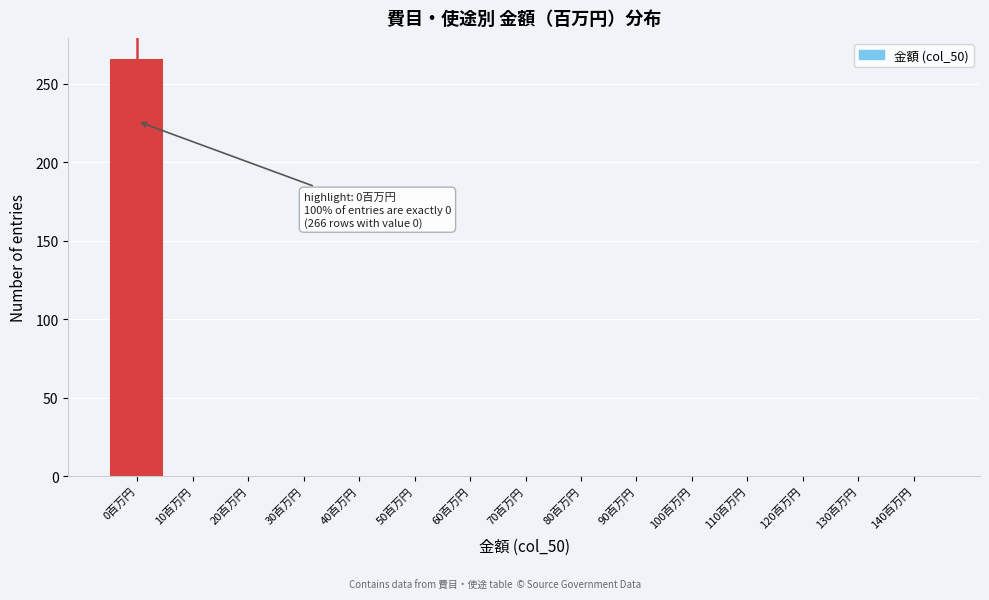

Reading left to right, extract all data points from this chart.

0百万円=266	10百万円=0	20百万円=0	30百万円=0	40百万円=0	50百万円=0	60百万円=0	70百万円=0	80百万円=0	90百万円=0	100百万円=0	110百万円=0	120百万円=0	130百万円=0	140百万円=0